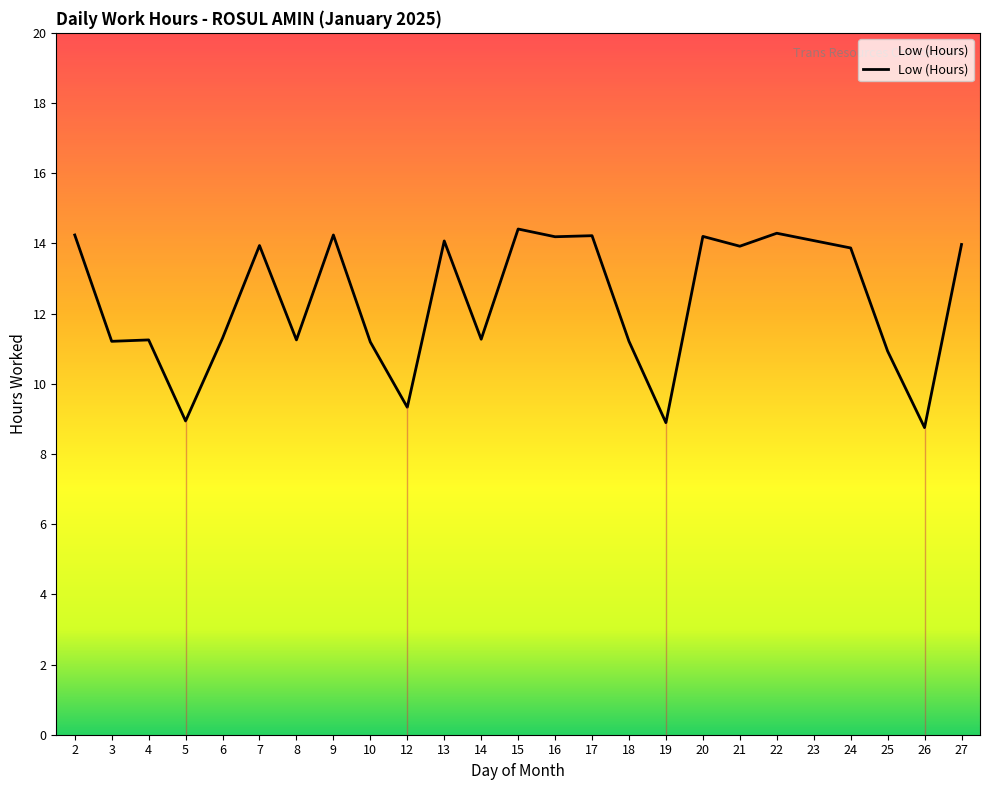

Approximately how many times larger is the value at 22 compared to 12?

1.5